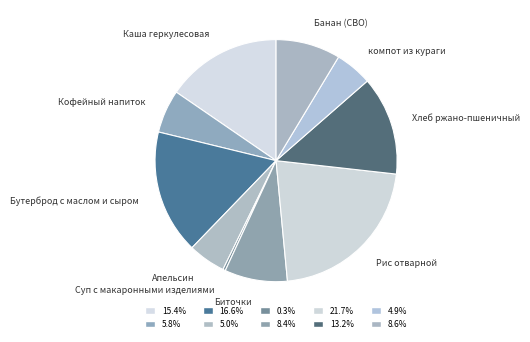

How many slices are in this pie chart?

10